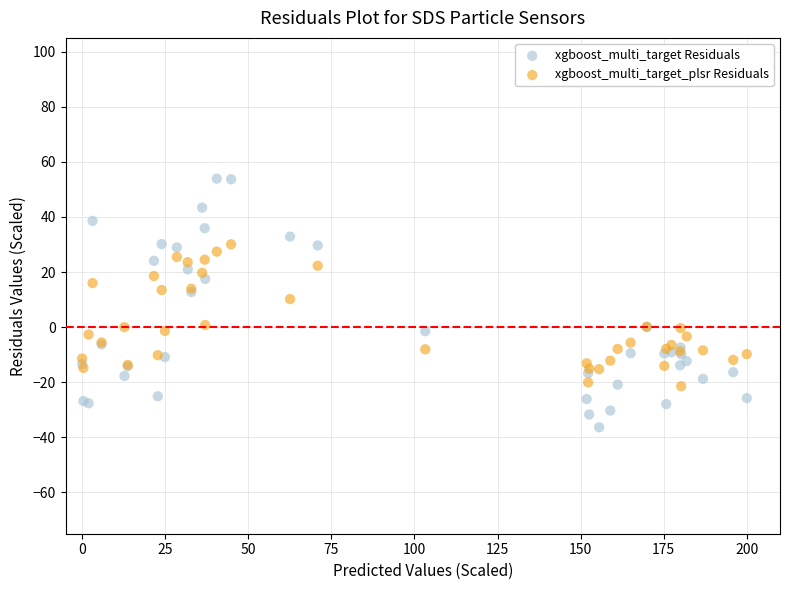

What are all the series names shown in the legend?

xgboost_multi_target Residuals, xgboost_multi_target_plsr Residuals